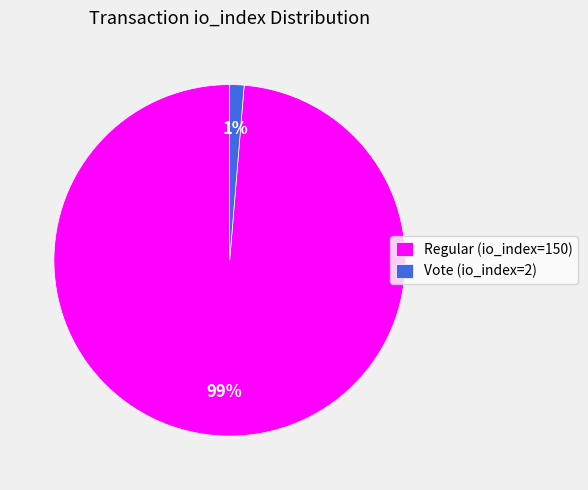

How many slices are in this pie chart?

2